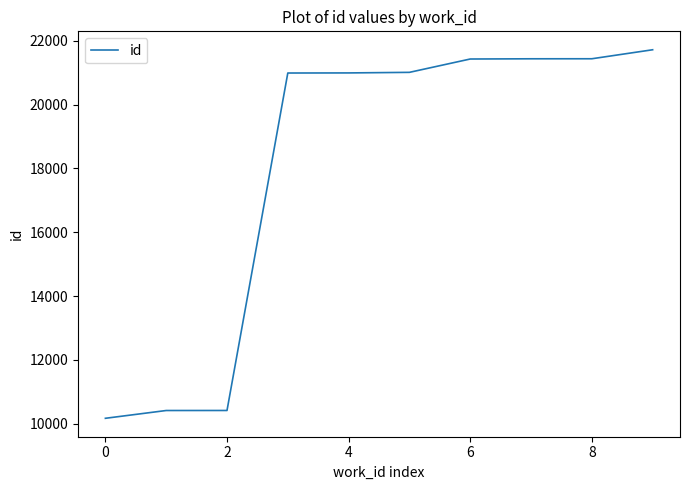

What is the difference between the maximum and minimum values?

11551